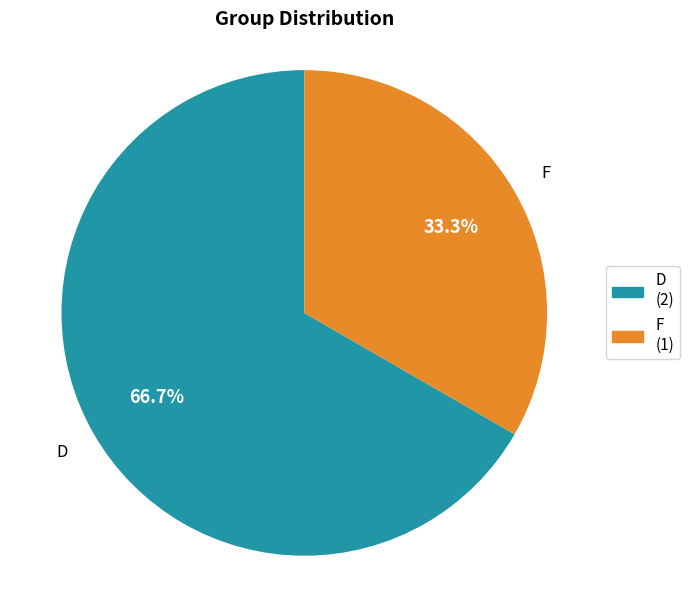

Does any single category account for the majority?

Yes